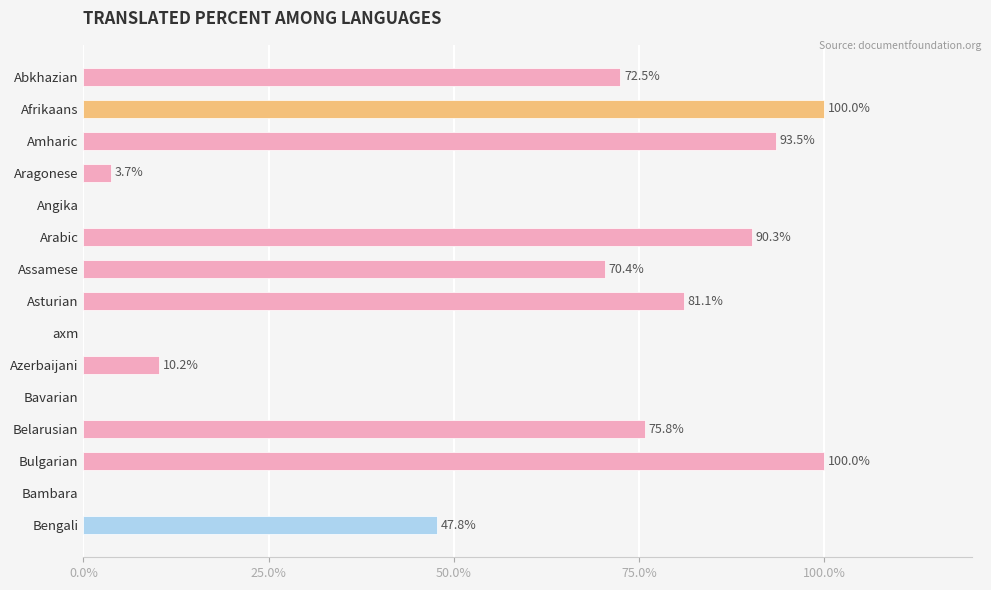

Where is the data nearest to the value 50?

Bengali